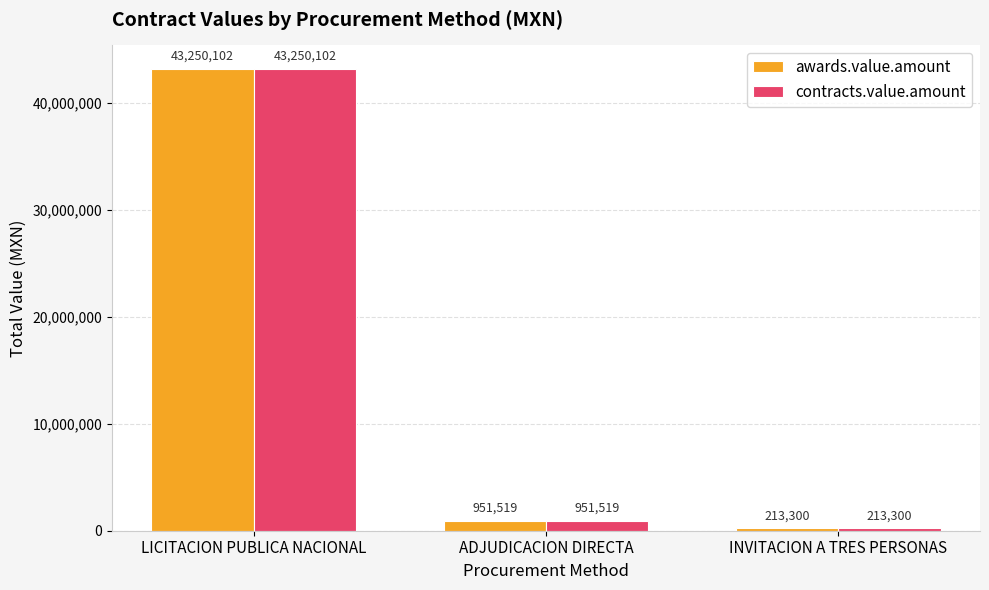

The value of awards.value.amount at ADJUDICACION DIRECTA is 951519.0. True or false?

True